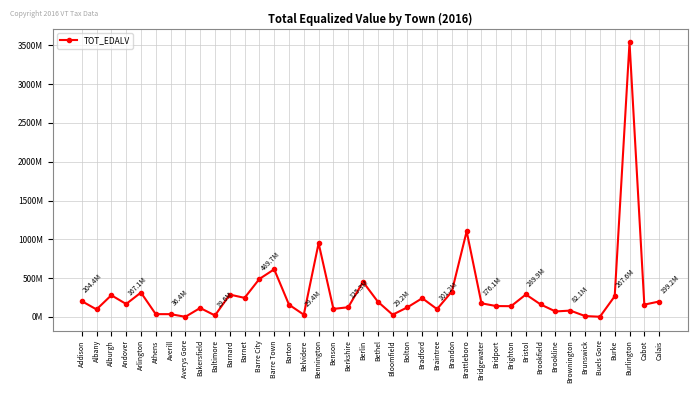

What is the label of the 37th point from the right?

Andover